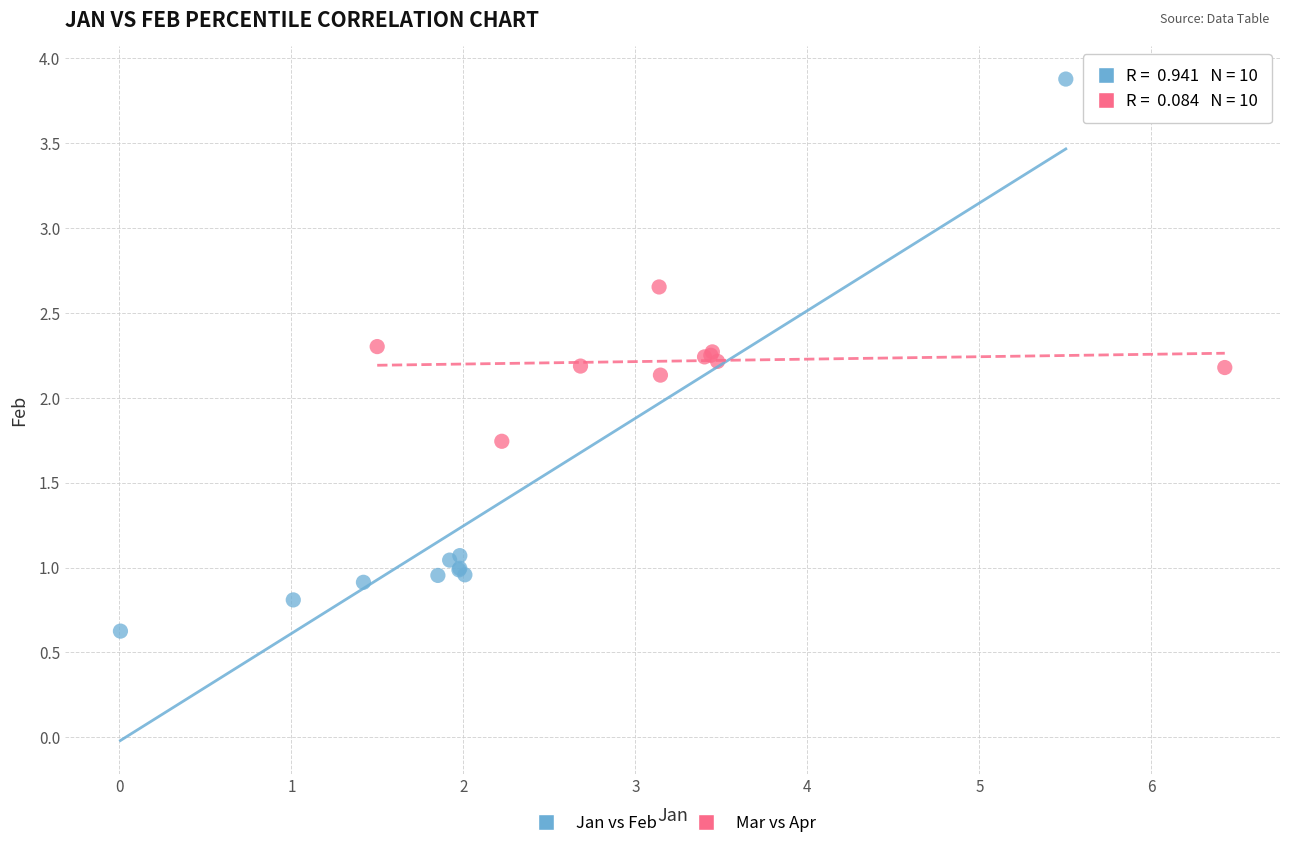

Which series has the largest Y range (max minus min)?

Jan vs Feb